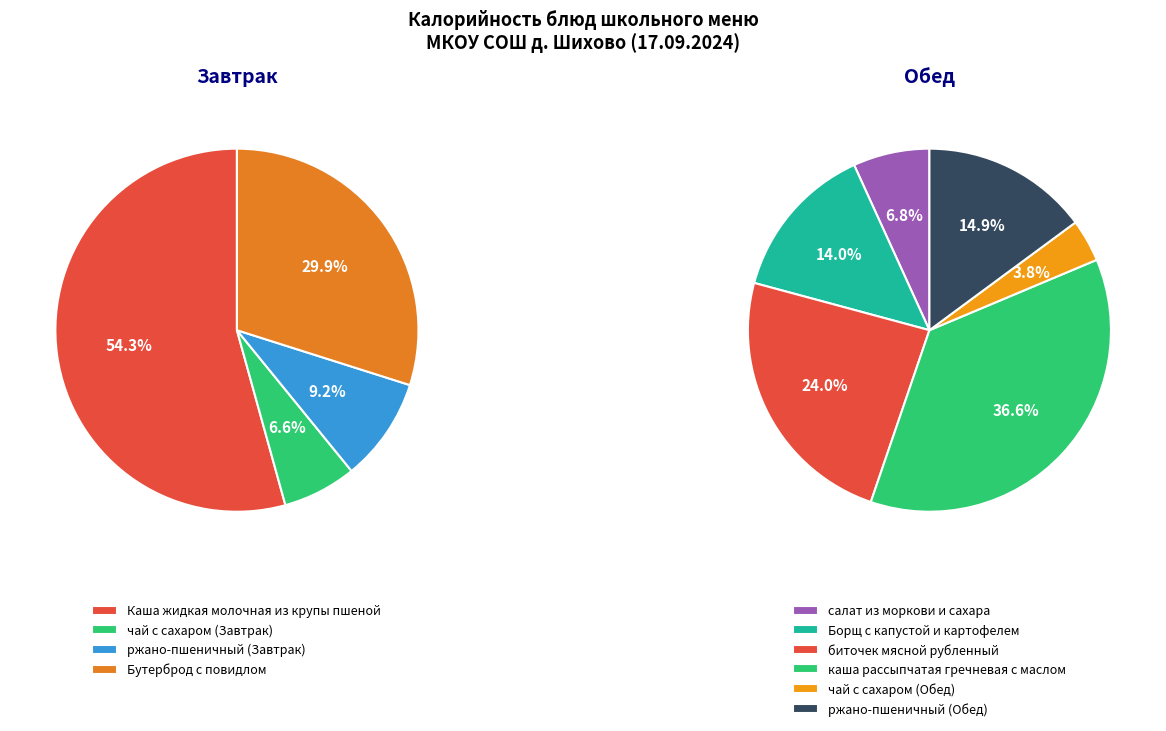

What is the change in value from каша рассыпчатая гречневая с маслом to ржано-пшеничный (Обед)?

-172